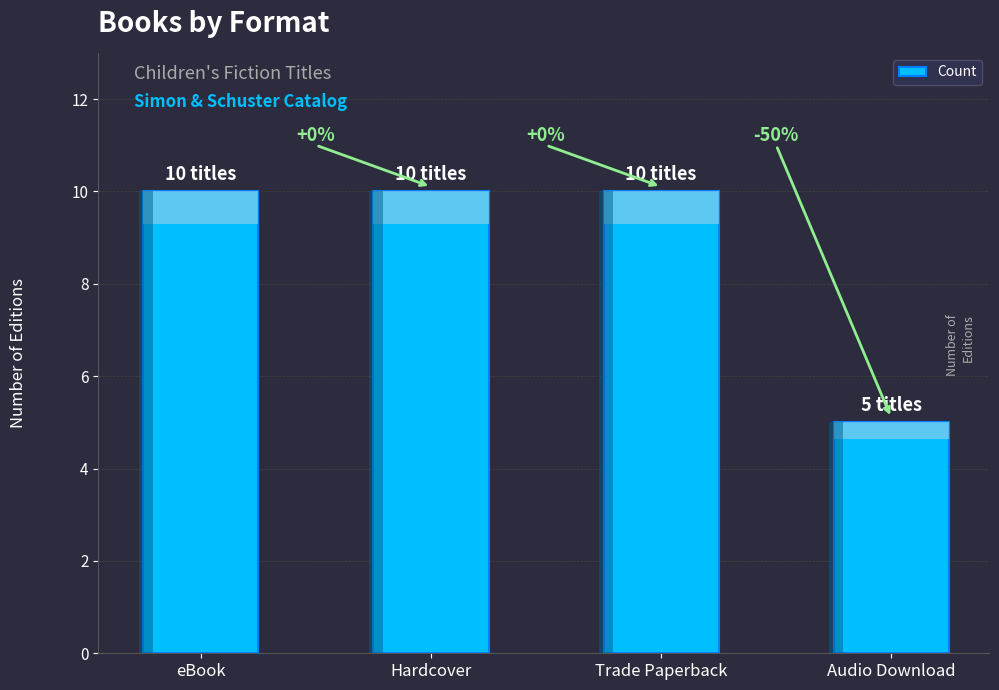

Approximately how many times larger is the value at eBook compared to Trade Paperback?

1.0